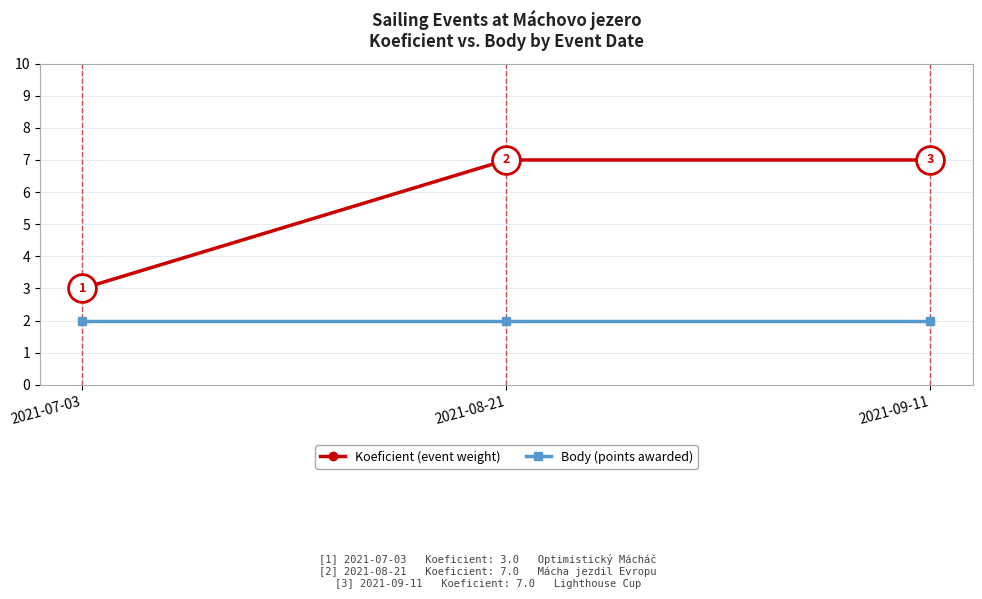

Count the number of categories in the chart.

3